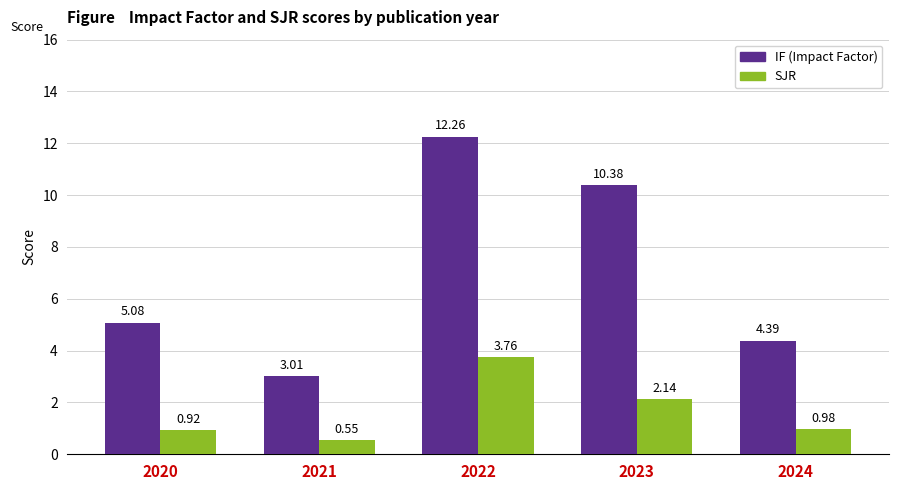

What is the total value across all series at 2024?

5.4